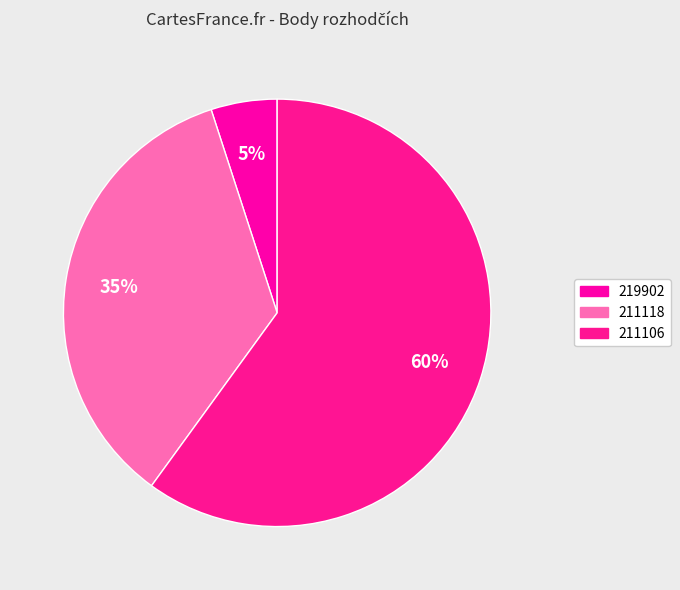

Which category has the smallest portion of the pie?

219902